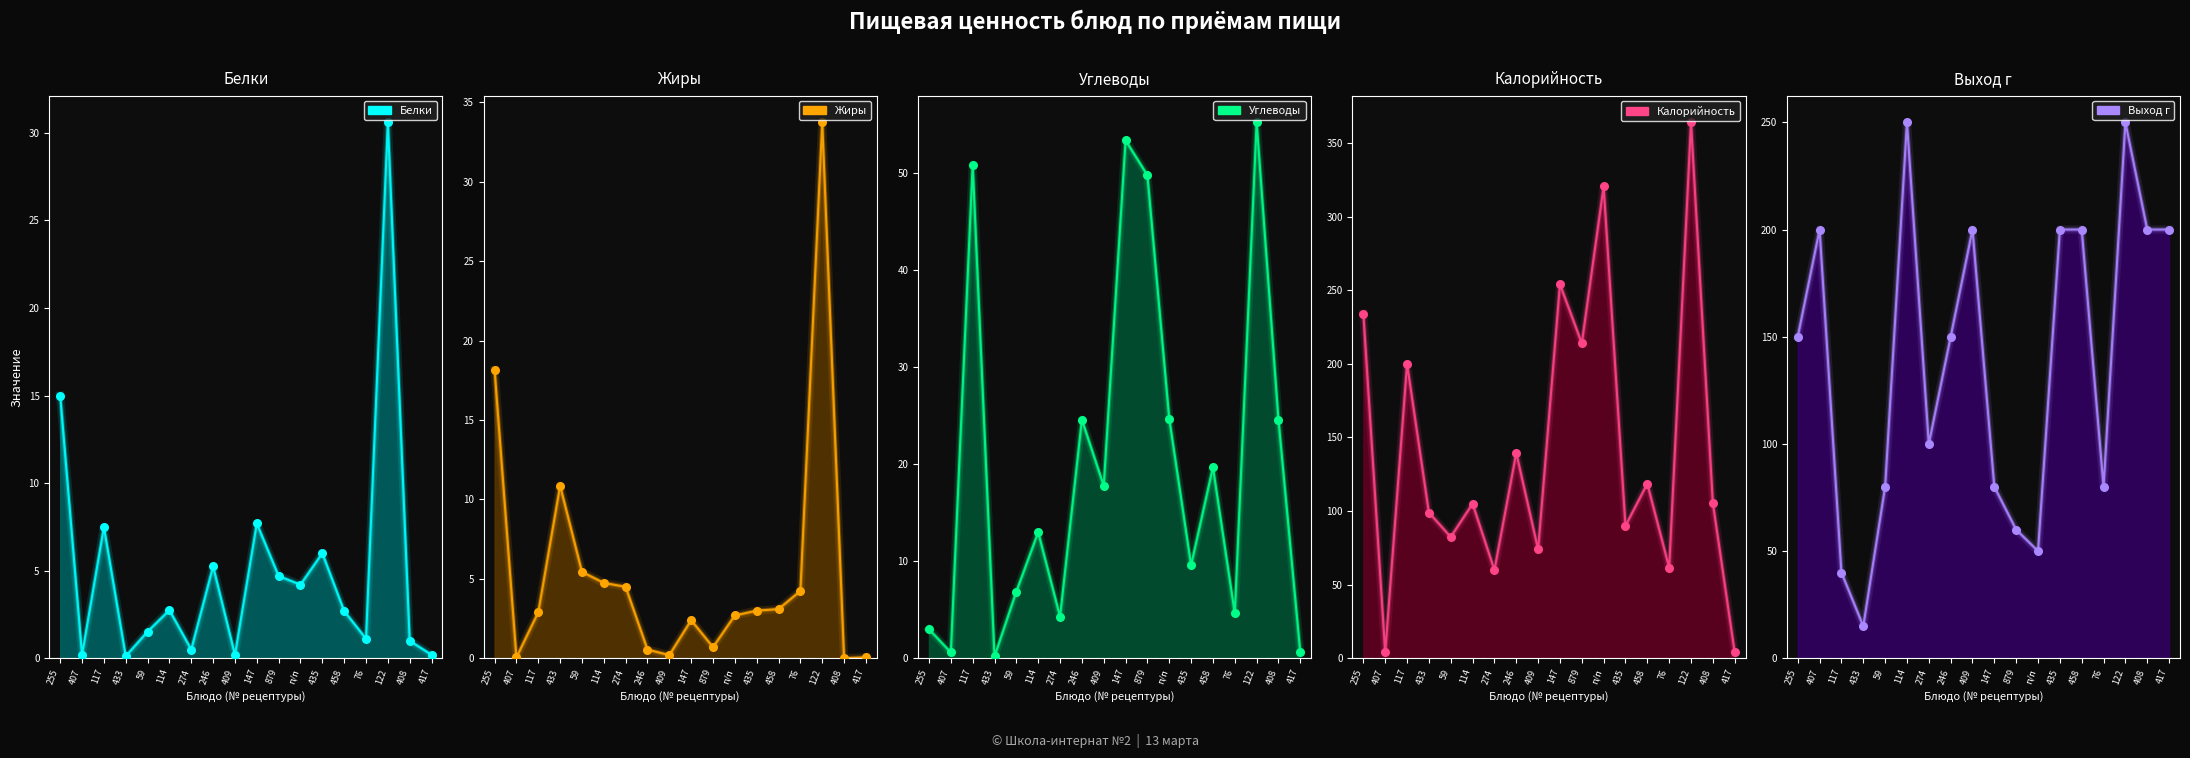

Which series reaches the minimum Y coordinate?

Жиры